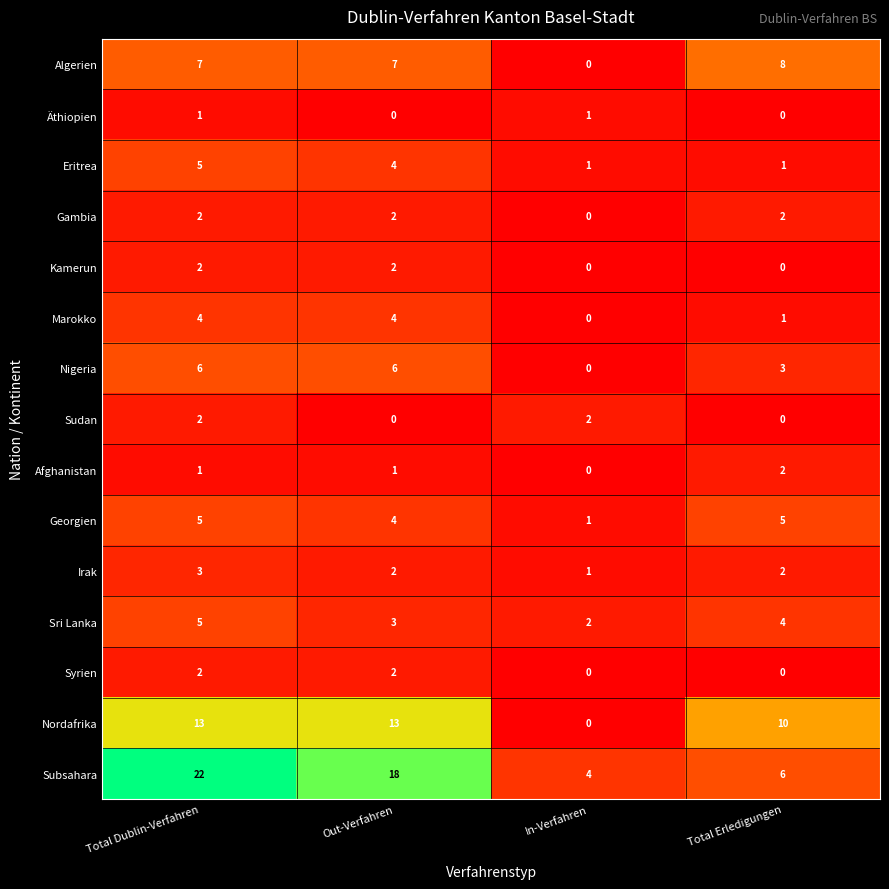

What is the greatest value displayed?

22